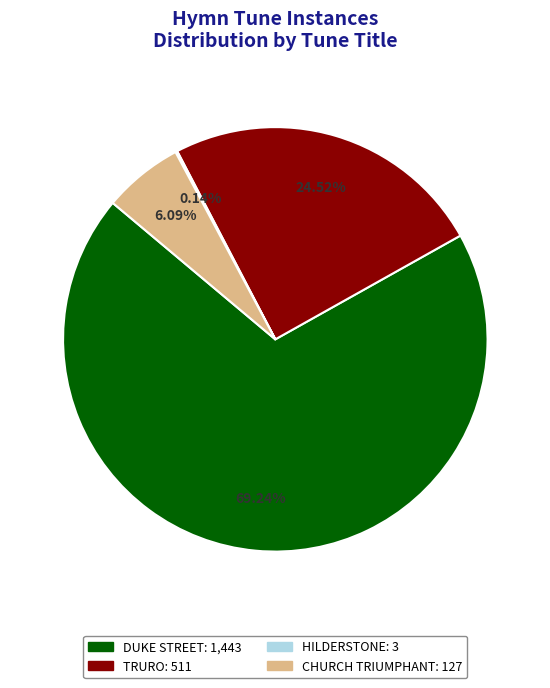

What is the ratio of the value at TRURO to the value at DUKE STREET?

0.4